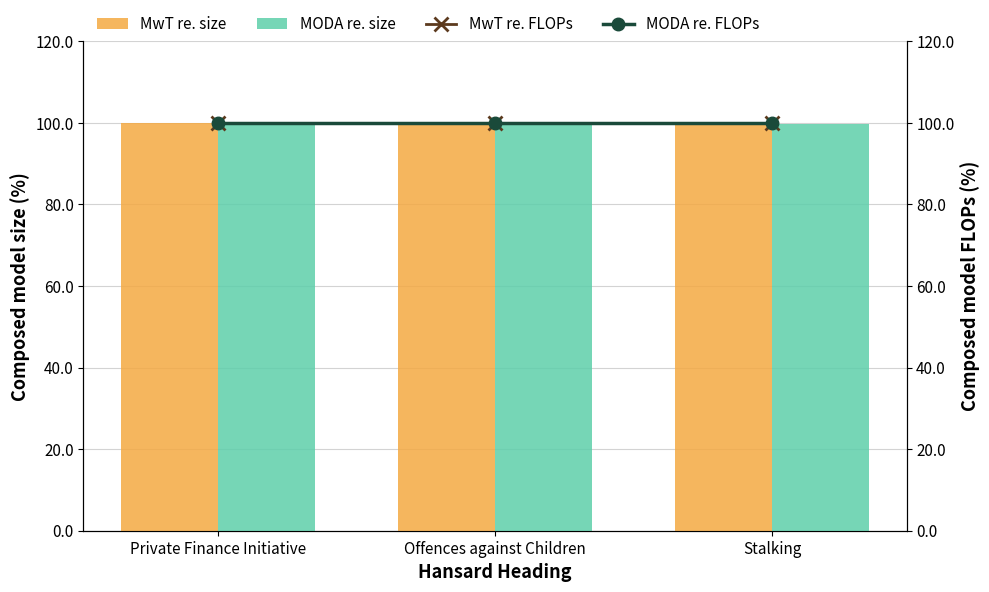

At Private Finance Initiative, list the series in order from largest to smallest.

MwT re. size, MODA re. size, MwT re. FLOPs, MODA re. FLOPs